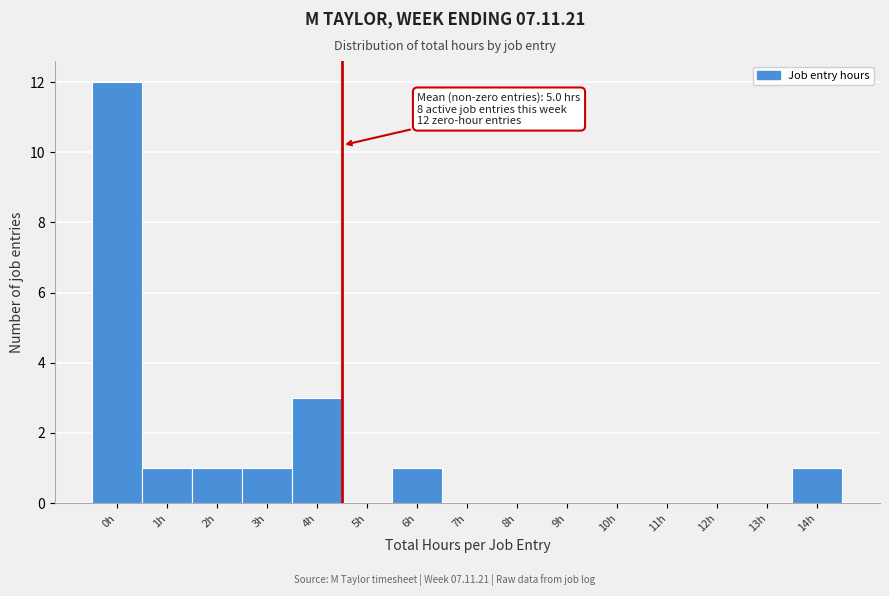

Reading left to right, extract all data points from this chart.

0h=12	1h=1	2h=1	3h=1	4h=3	5h=0	6h=1	7h=0	8h=0	9h=0	10h=0	11h=0	12h=0	13h=0	14h=1